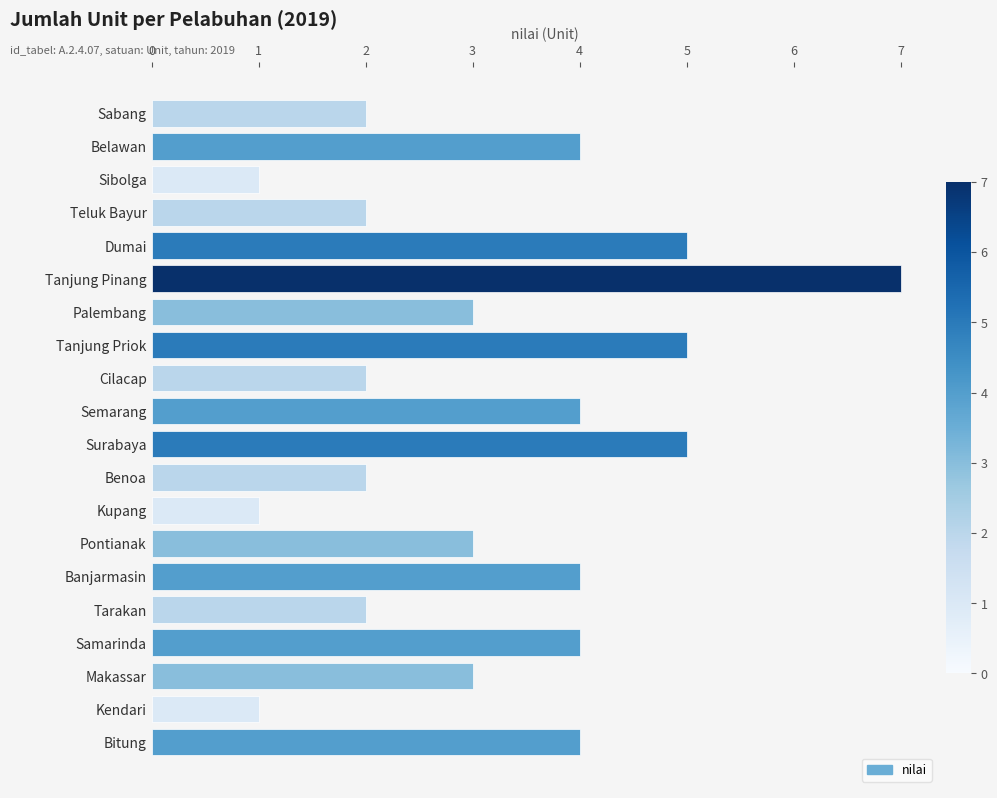

Between Belawan and Teluk Bayur, which is larger?

Belawan